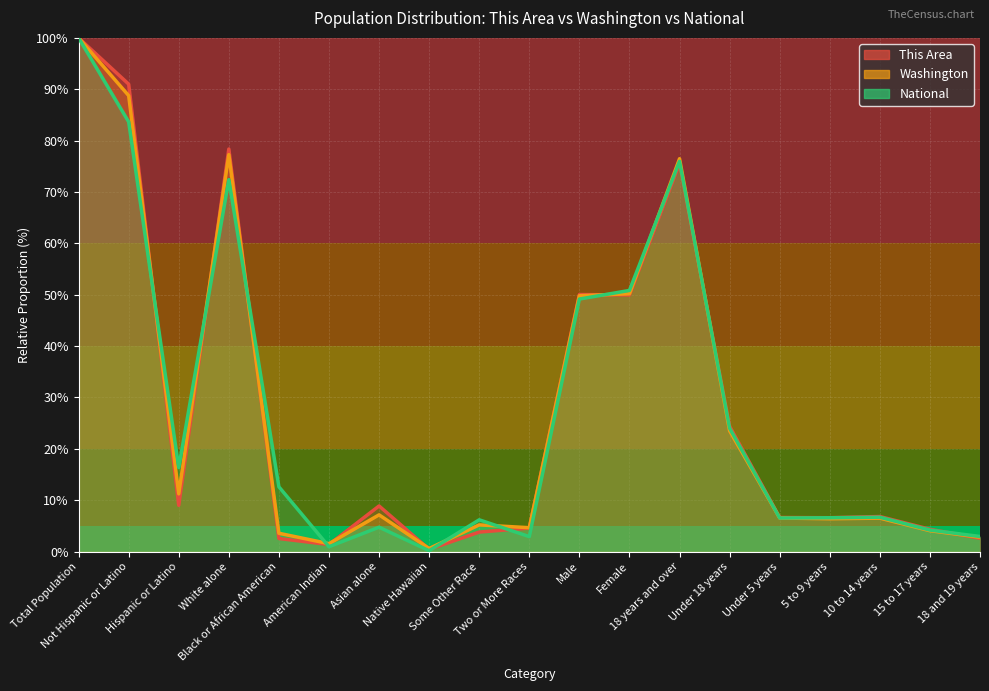

True or false: This Area has more than 0 interior local peaks.

True